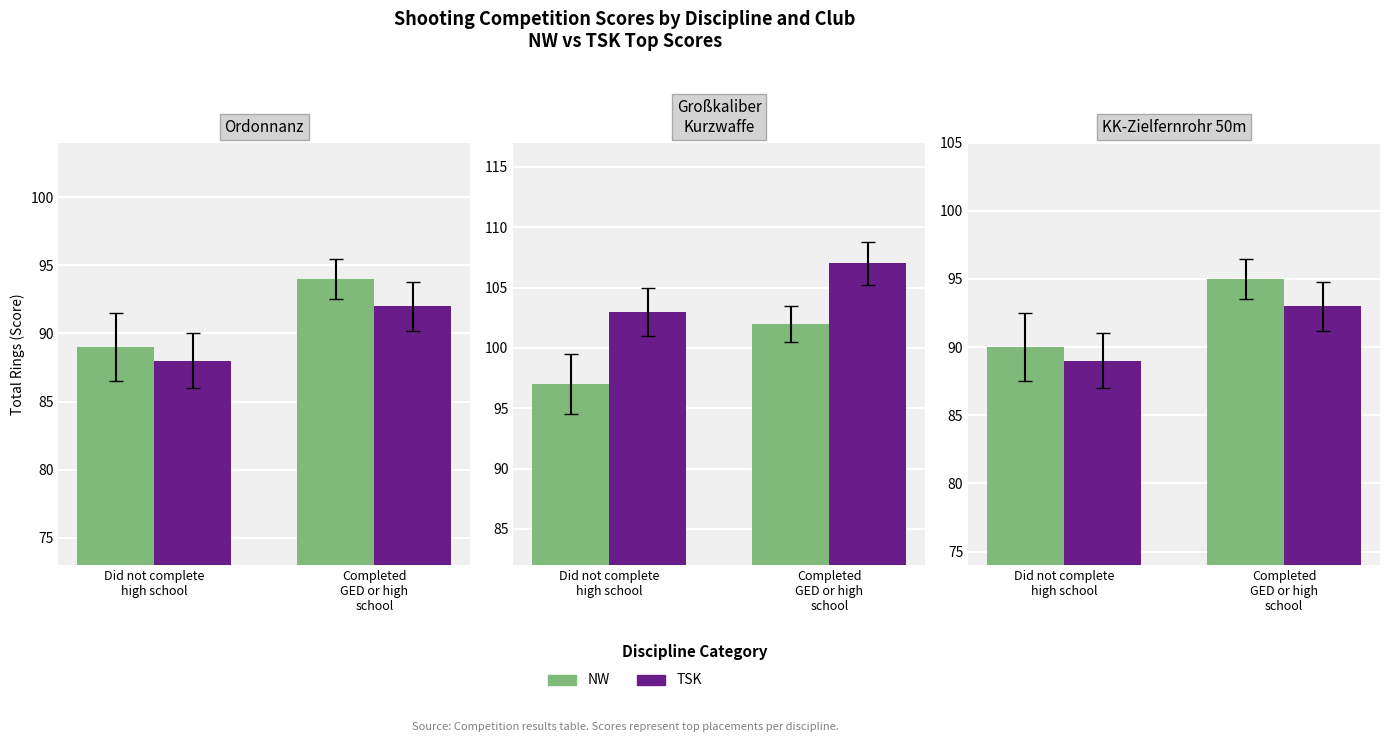

Does the chart contain stacked bars?

No